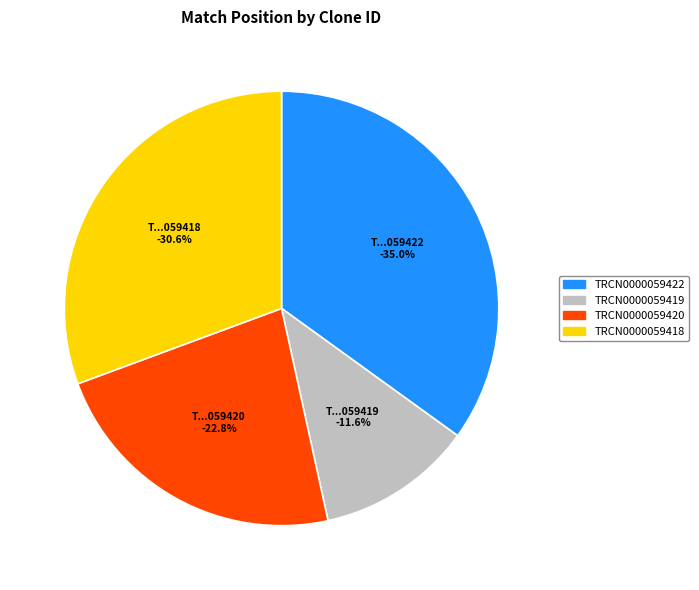

Is TRCN0000059419 the majority of the pie?

No